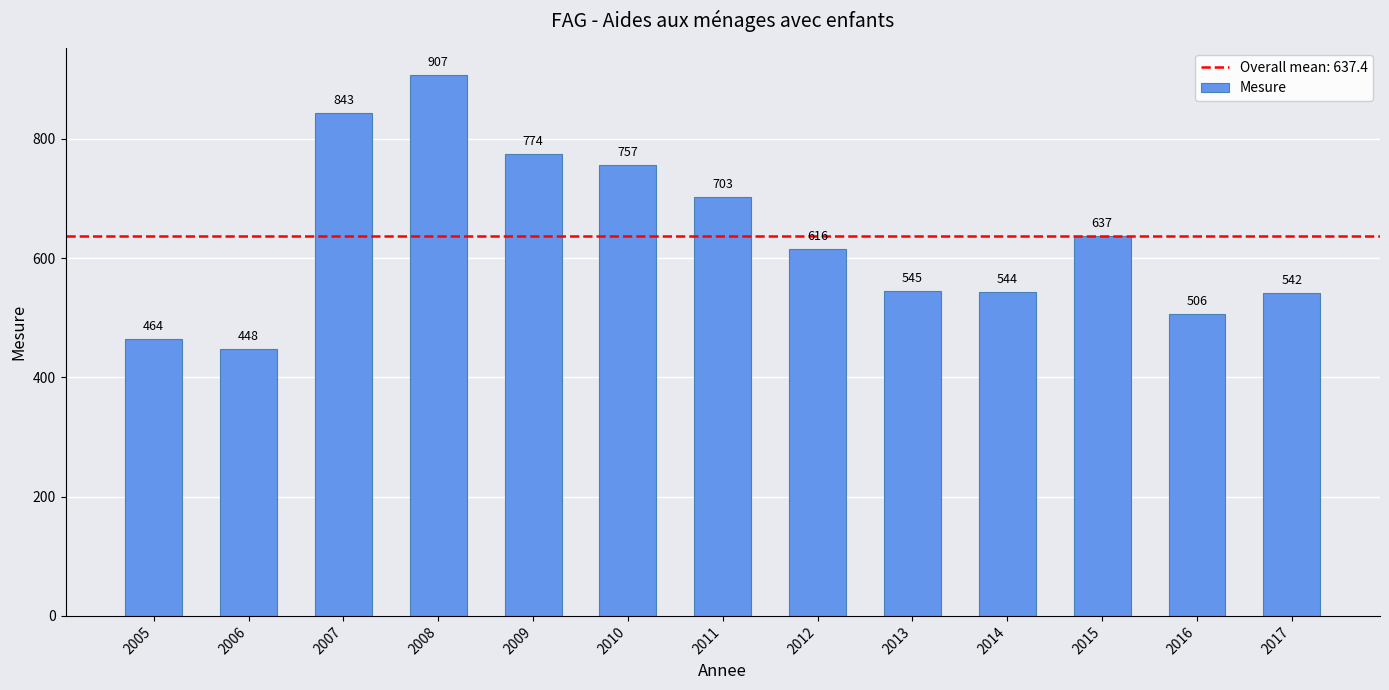

What is the difference between the maximum and second lowest values?

443